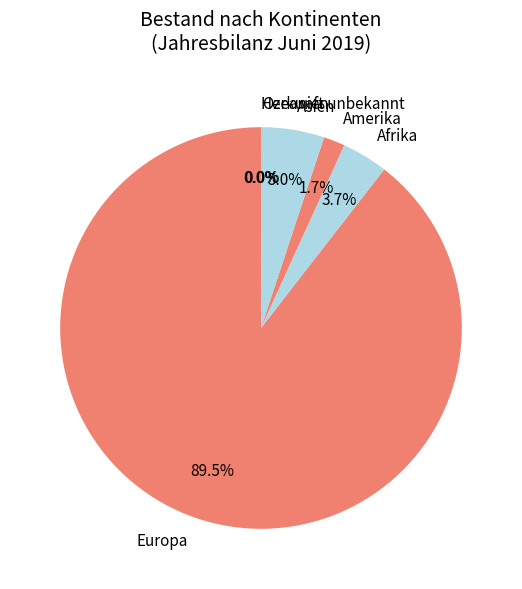

How many slices are in this pie chart?

6